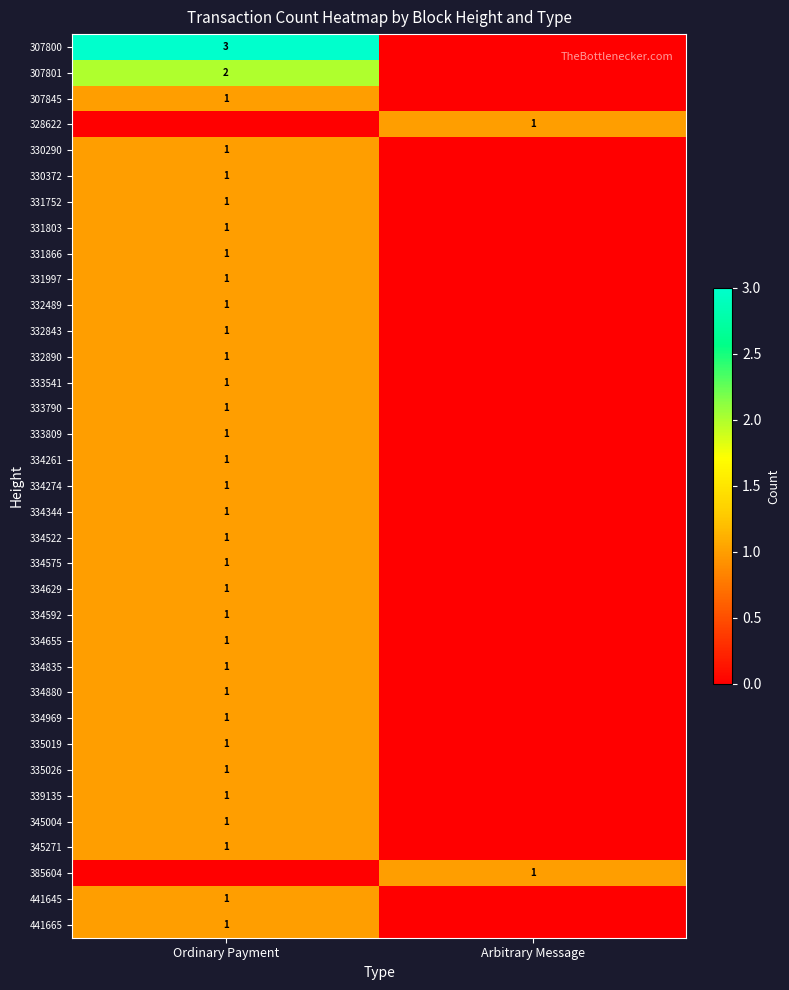

The value of 441665 at Ordinary Payment is 1. True or false?

True